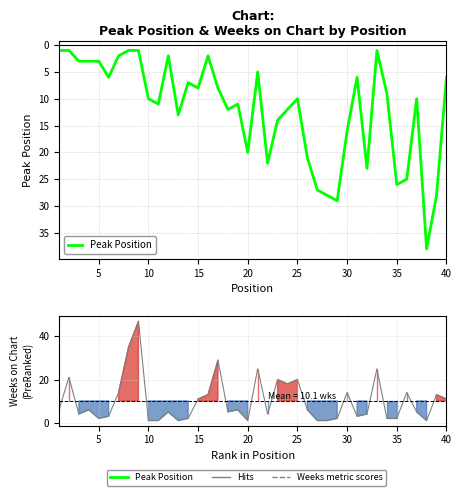

What is the maximum value shown in the chart?

38